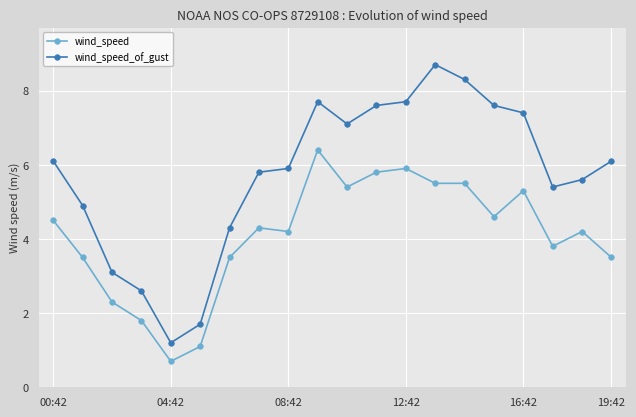

How many categories are shown in the chart?

20